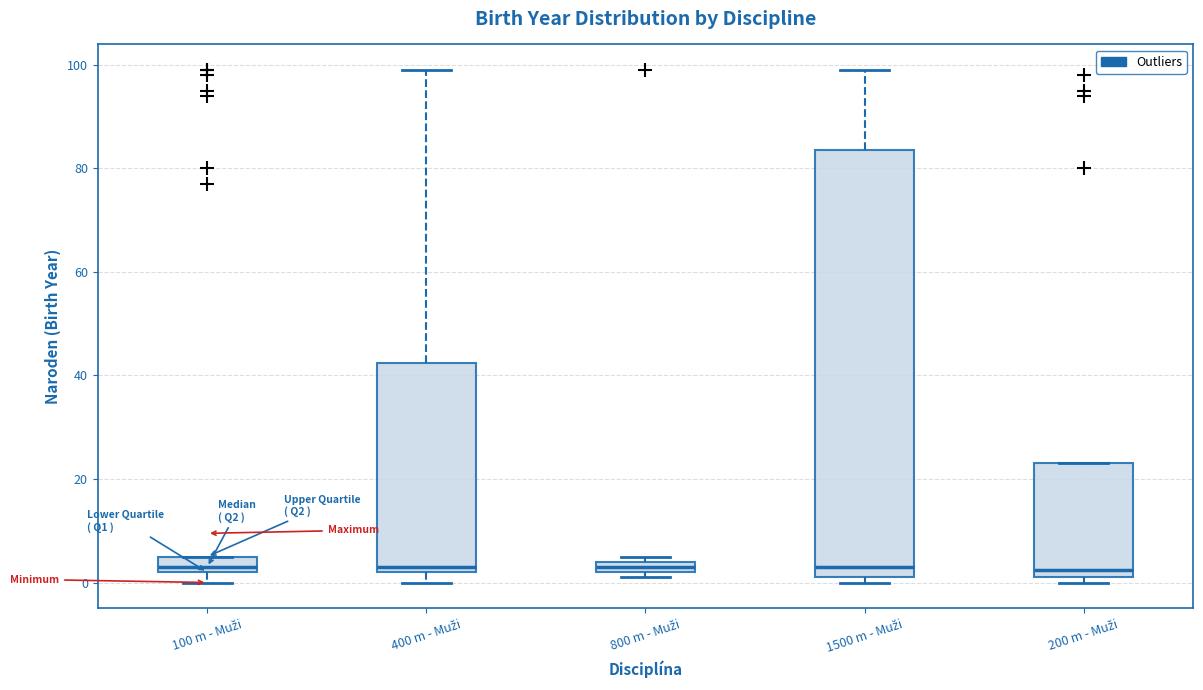

Which box is the tallest, from its lower edge to its upper edge?

1500 m - Muži